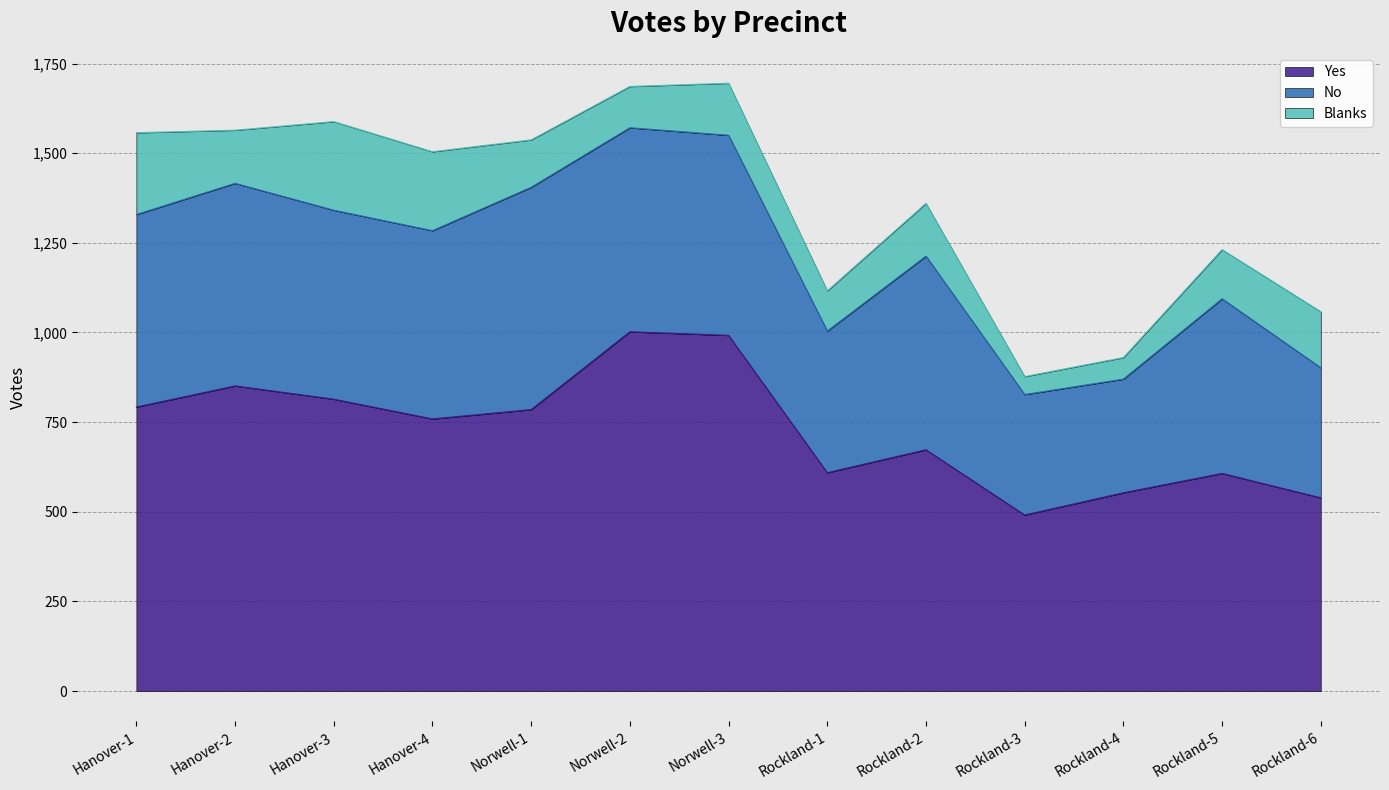

Reading right to left, extract all data points from this chart.

Yes: 539	607	553	491	673	609	992	1002	785	759	814	851	792
No: 363	487	317	336	540	395	558	569	620	525	527	565	537
Blanks: 156	137	60	50	147	112	145	115	132	220	247	148	228